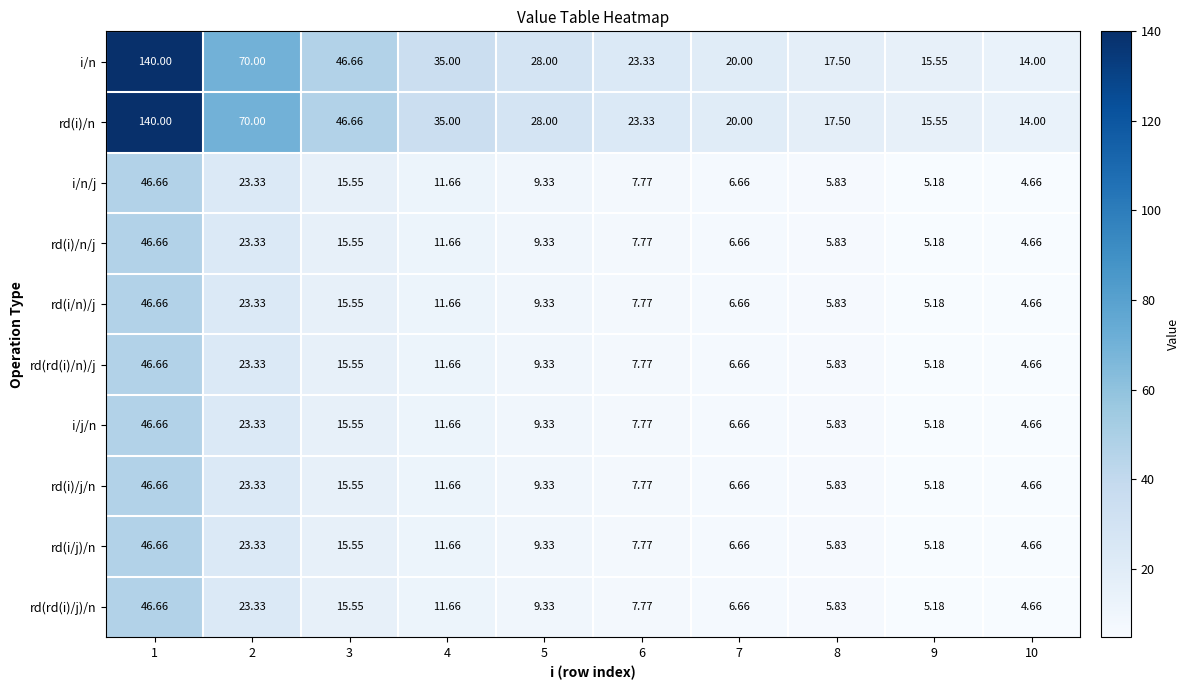

Is the value of rd(rd(i)/n)/j at 10 greater than the value of rd(i)/n at 3?

No